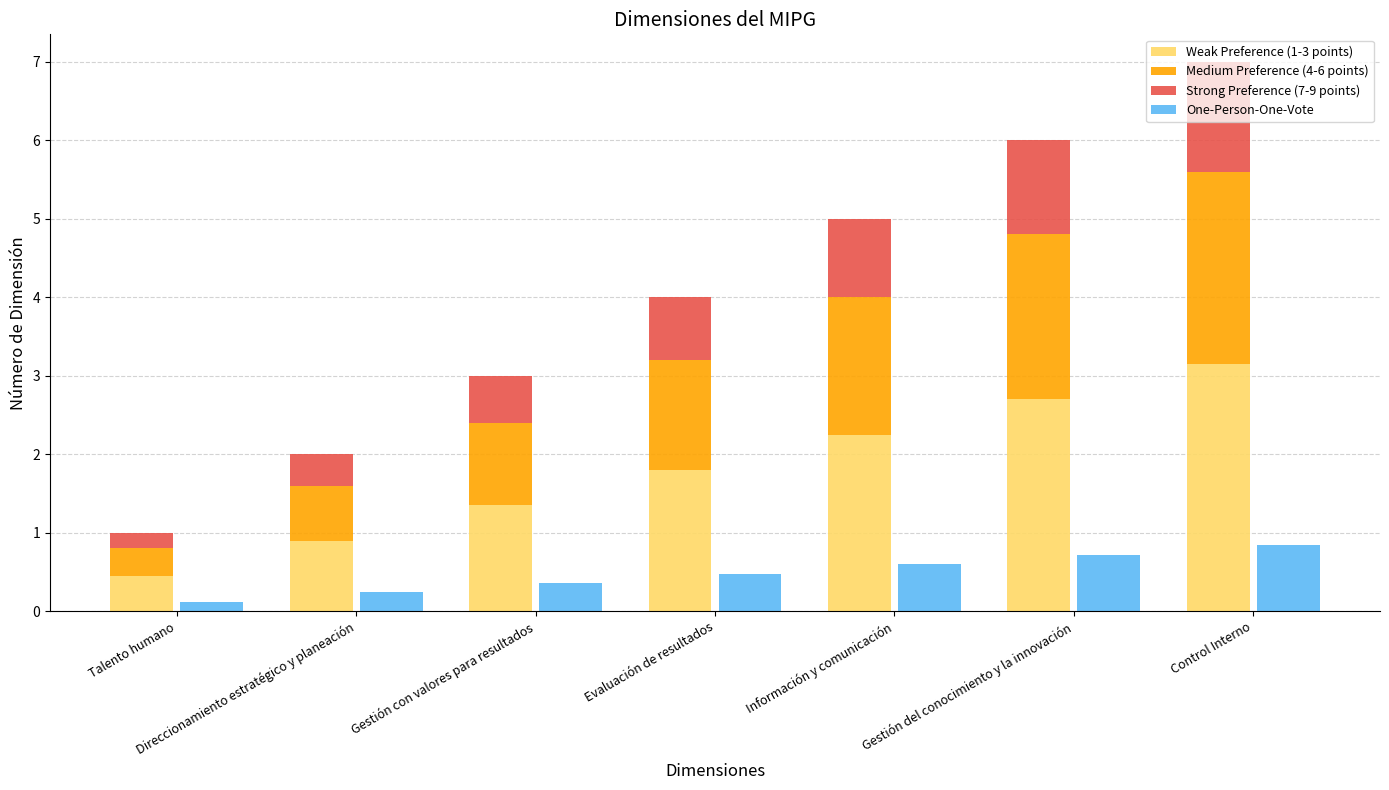

Between Talento humano and Información y comunicación, which is larger?

Información y comunicación